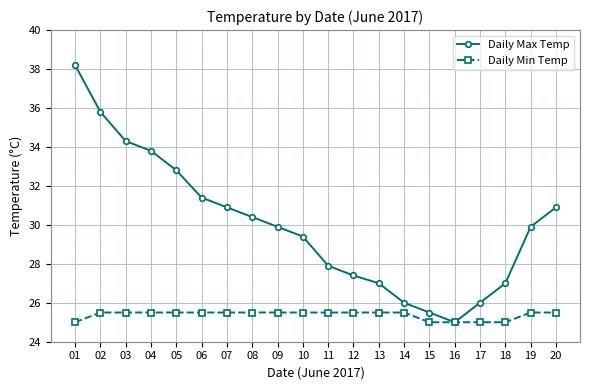

Reading left to right, list all the values displayed in this chart.

Daily Max Temp: 38.2	35.8	34.3	33.8	32.8	31.4	30.9	30.4	29.9	29.4	27.9	27.4	27.0	26.0	25.5	25.0	26.0	27.0	29.9	30.9
Daily Min Temp: 25.0	25.5	25.5	25.5	25.5	25.5	25.5	25.5	25.5	25.5	25.5	25.5	25.5	25.5	25.0	25.0	25.0	25.0	25.5	25.5